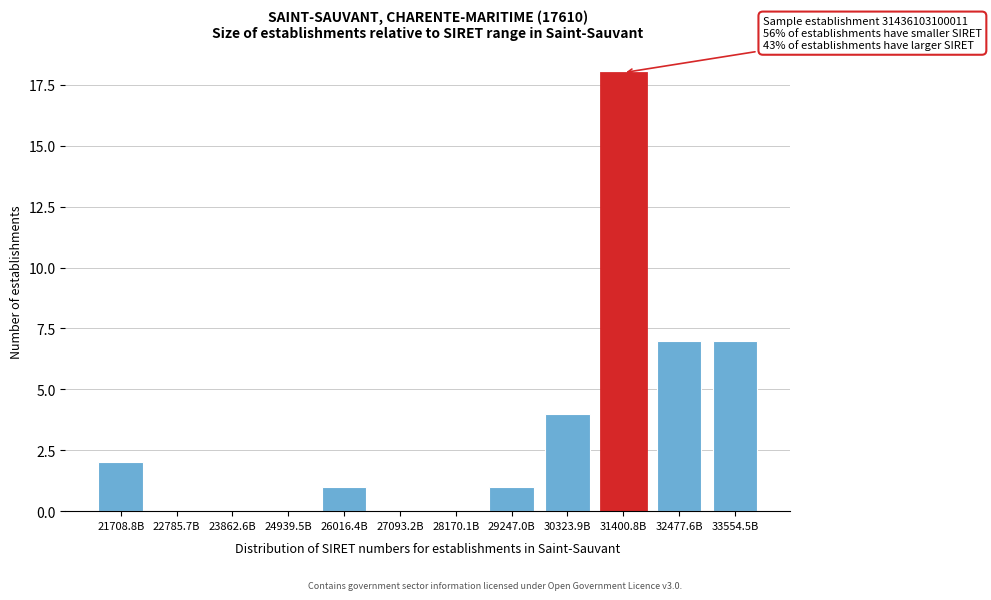

Reading right to left, what are all the values shown in this chart?

33554.5B=7	32477.6B=7	31400.8B=18	30323.9B=4	29247.0B=1	28170.1B=0	27093.2B=0	26016.4B=1	24939.5B=0	23862.6B=0	22785.7B=0	21708.8B=2